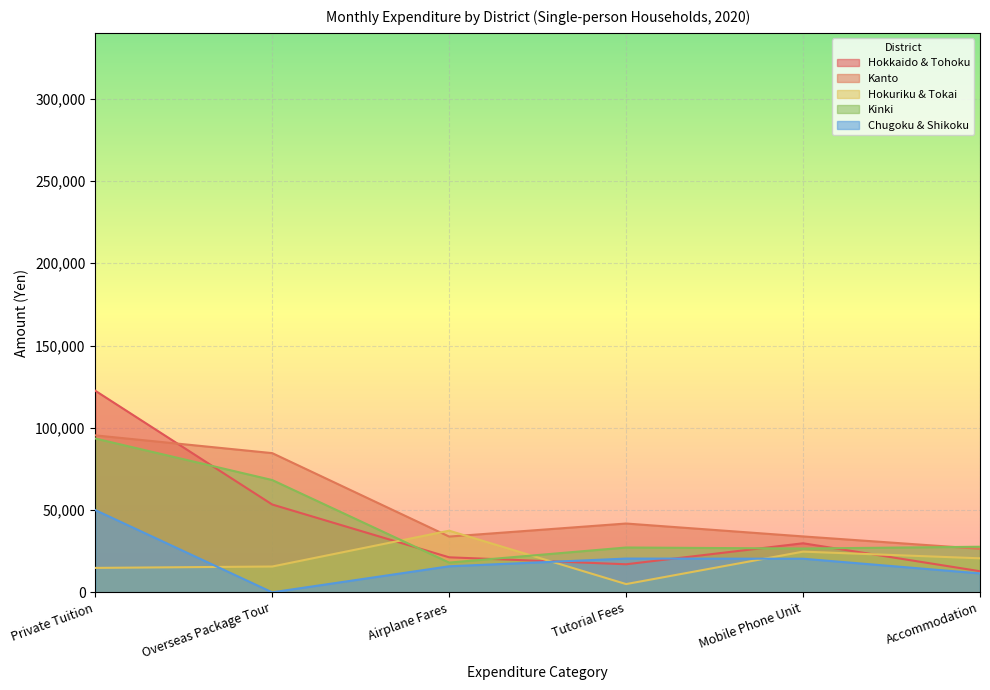

The Chugoku & Shikoku series shows 11506 at Accommodation. True or false?

True